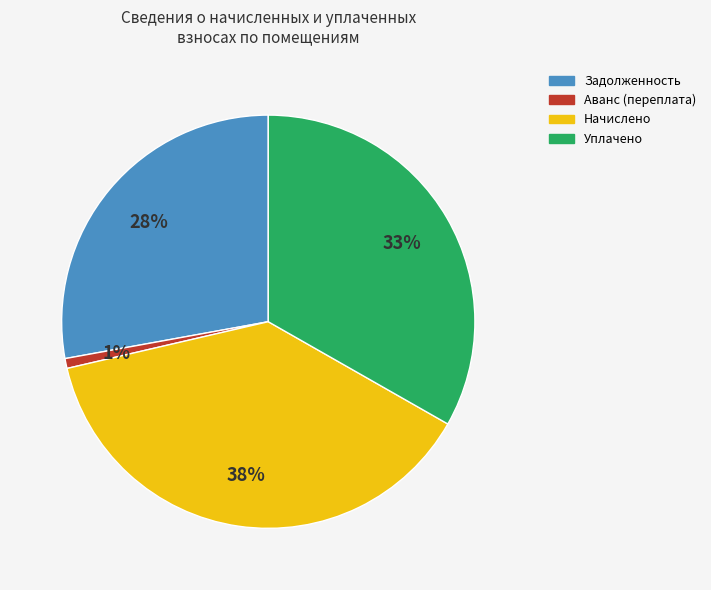

Combined, do Начислено and Уплачено account for over 50%?

Yes